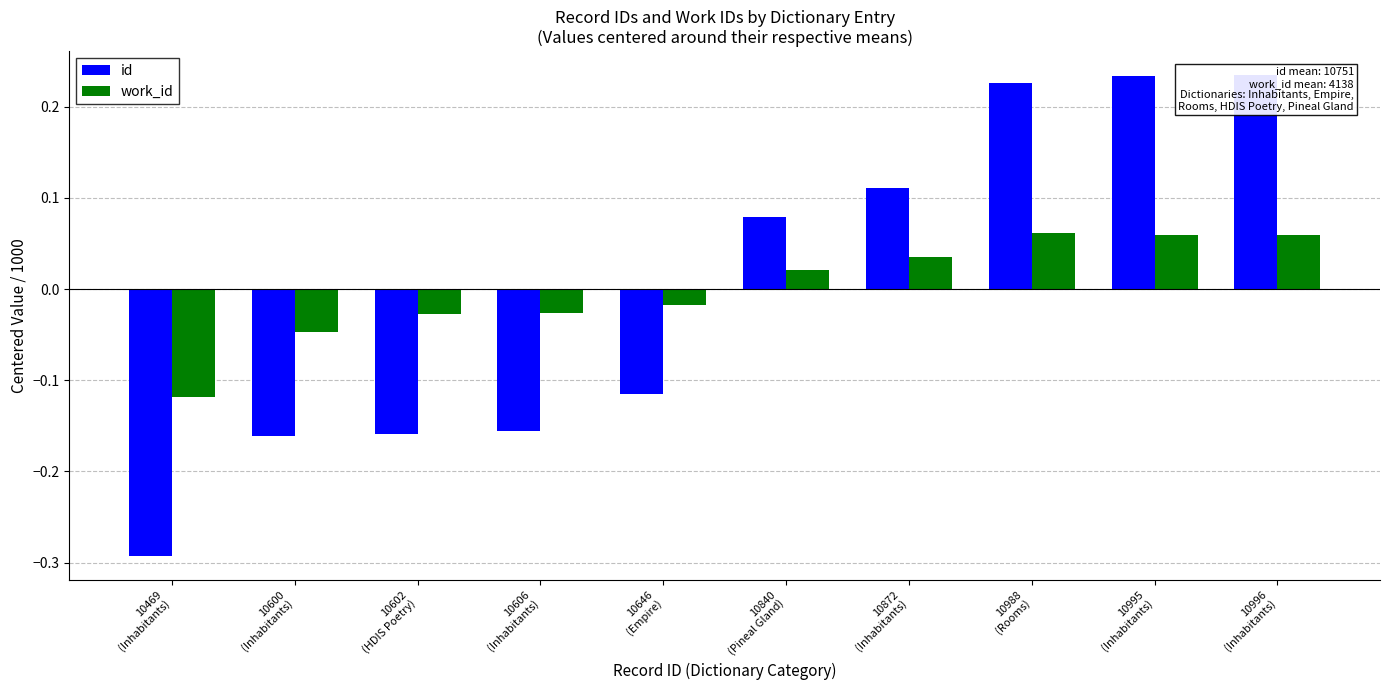

At how many categories does at least one series exceed 0?

5